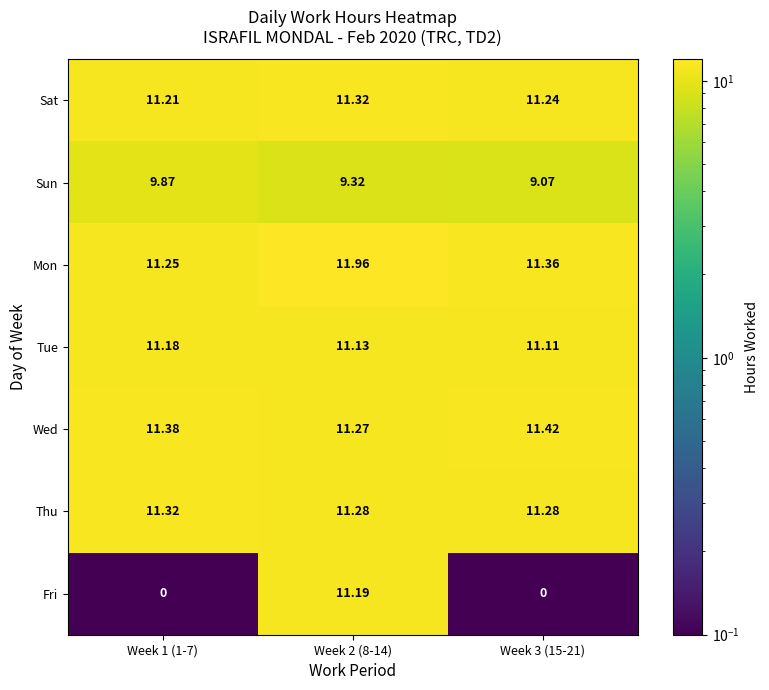

Rank the series at Week 3 (15-21) from lowest to highest value.

Fri, Sun, Tue, Sat, Thu, Mon, Wed